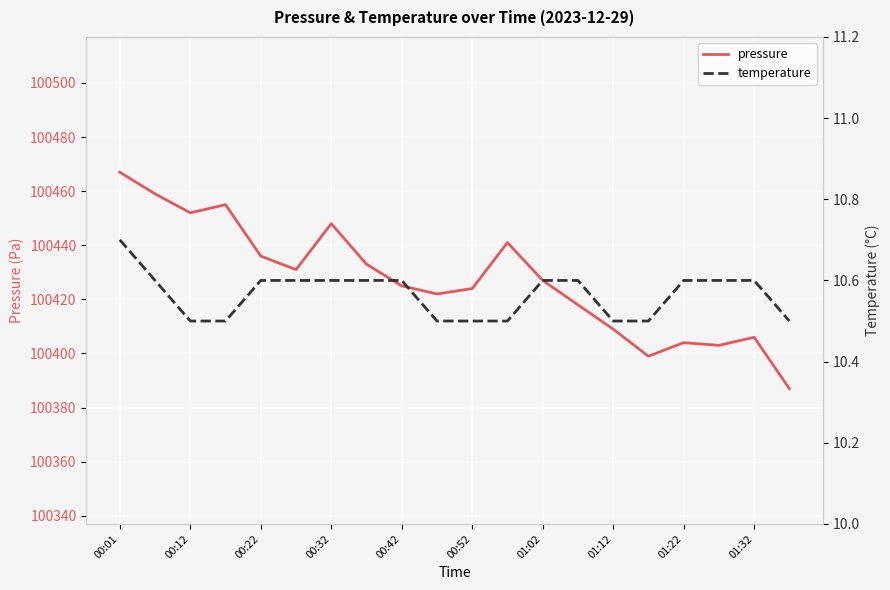

Rank the series by their average value, from highest to lowest.

pressure, temperature